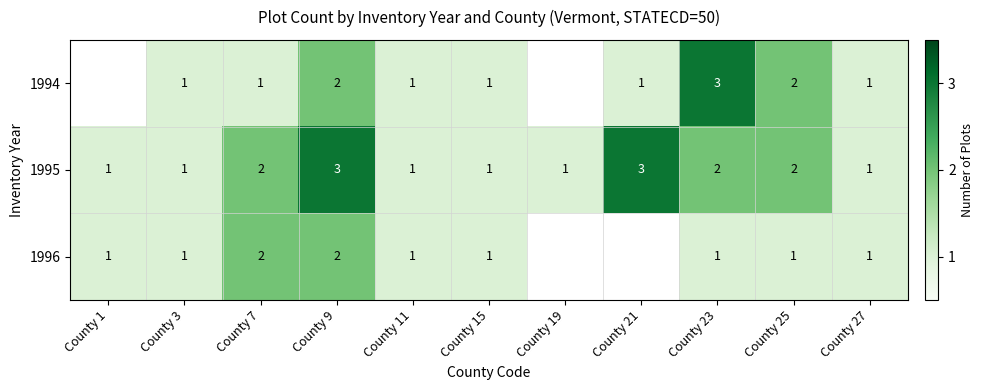

What is the difference between the maximum and minimum values in the 1995 series?

2